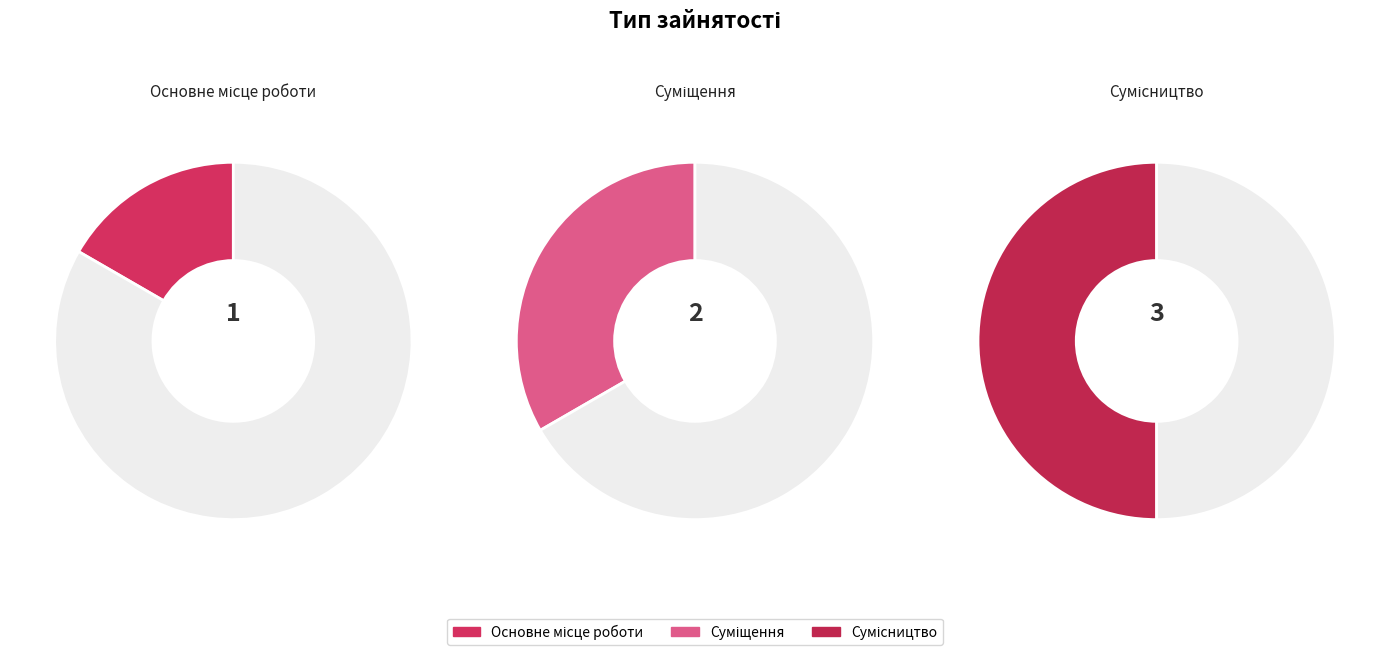

To the nearest percent, what is the combined percentage of Сумісництво and Основне місце роботи?

67%